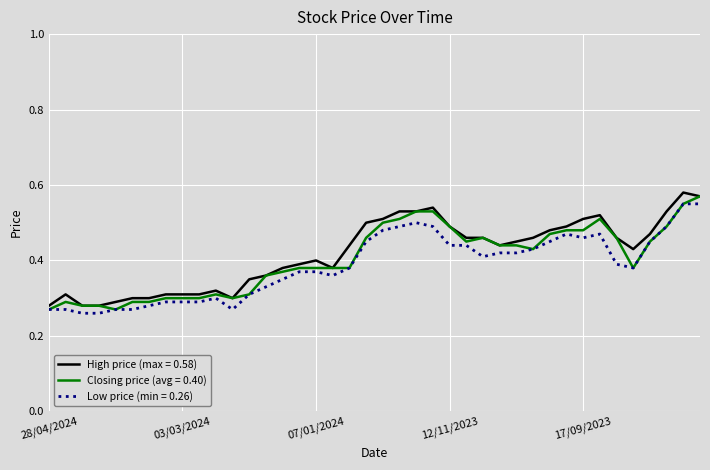

Reading left to right, what are all the values shown in this chart?

High: 0.3	0.3	0.3	0.3	0.3	0.3	0.3	0.3	0.3	0.3	0.3	0.3	0.3	0.4	0.4	0.4	0.4	0.4	0.4	0.5	0.5	0.5	0.5	0.5	0.5	0.5	0.5	0.4	0.5	0.5	0.5	0.5	0.5	0.5	0.5	0.4	0.5	0.5	0.6	0.6
Closing: 0.3	0.3	0.3	0.3	0.3	0.3	0.3	0.3	0.3	0.3	0.3	0.3	0.3	0.4	0.4	0.4	0.4	0.4	0.4	0.5	0.5	0.5	0.5	0.5	0.5	0.5	0.5	0.4	0.4	0.4	0.5	0.5	0.5	0.5	0.5	0.4	0.5	0.5	0.6	0.6
Low: 0.3	0.3	0.3	0.3	0.3	0.3	0.3	0.3	0.3	0.3	0.3	0.3	0.3	0.3	0.3	0.4	0.4	0.4	0.4	0.5	0.5	0.5	0.5	0.5	0.4	0.4	0.4	0.4	0.4	0.4	0.5	0.5	0.5	0.5	0.4	0.4	0.5	0.5	0.6	0.6